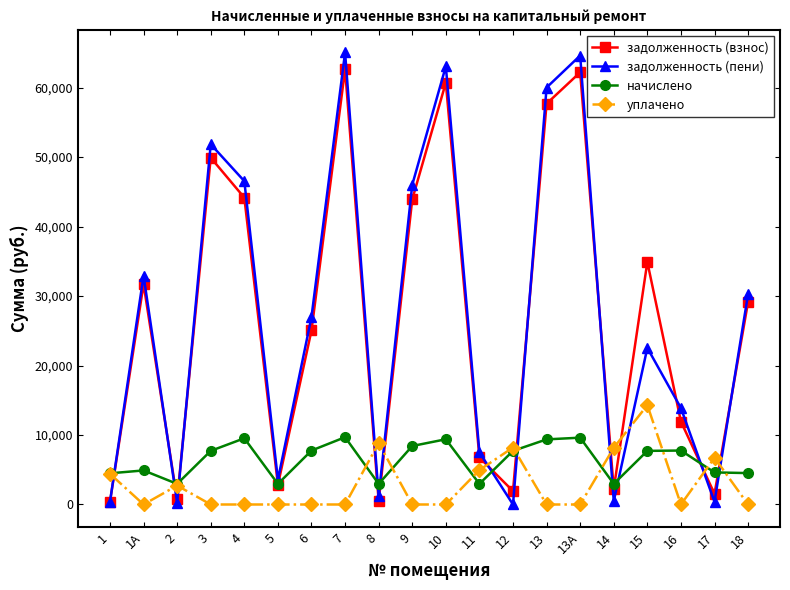

At which category does начислено reach its first local valley?

2